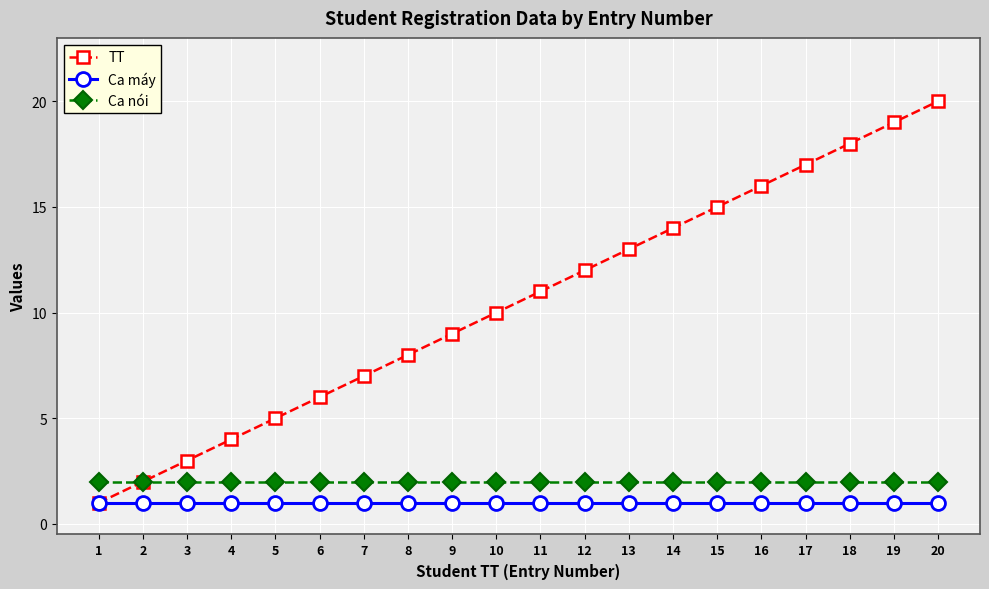

Between 7 and 15, which series saw the biggest shift?

TT